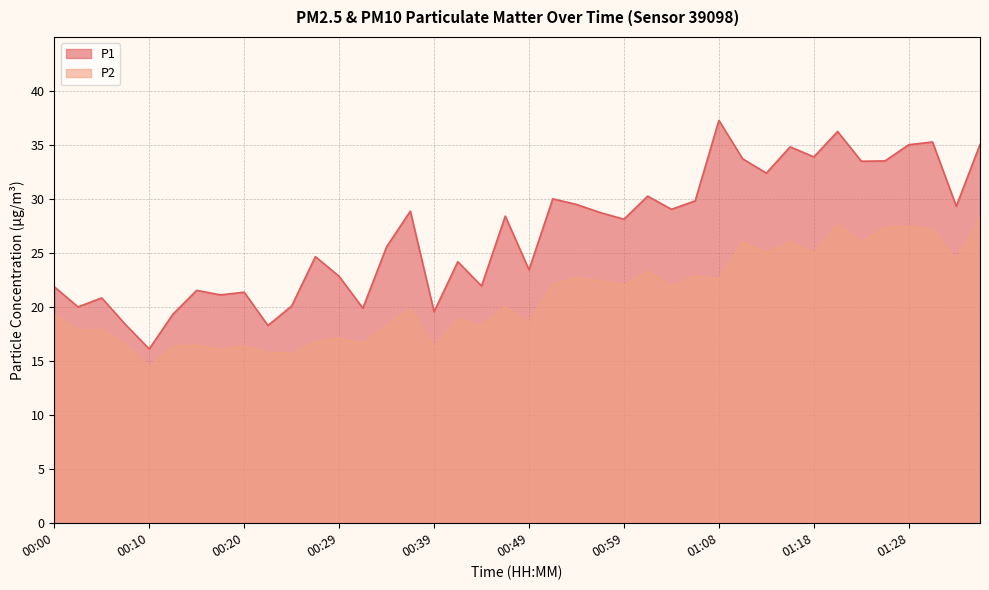

How many data points in P2 are above 20?

20